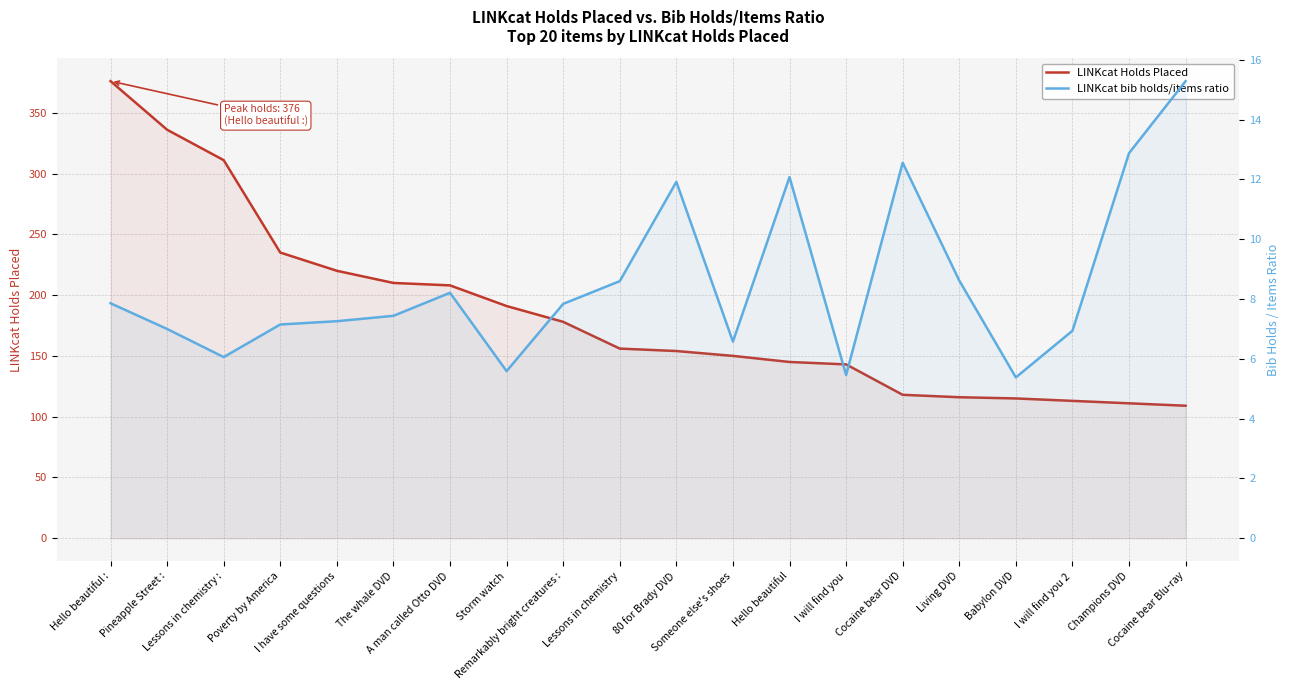

What are all the series names shown in the legend?

LINKcat Holds Placed, LINKcat bib holds/items ratio